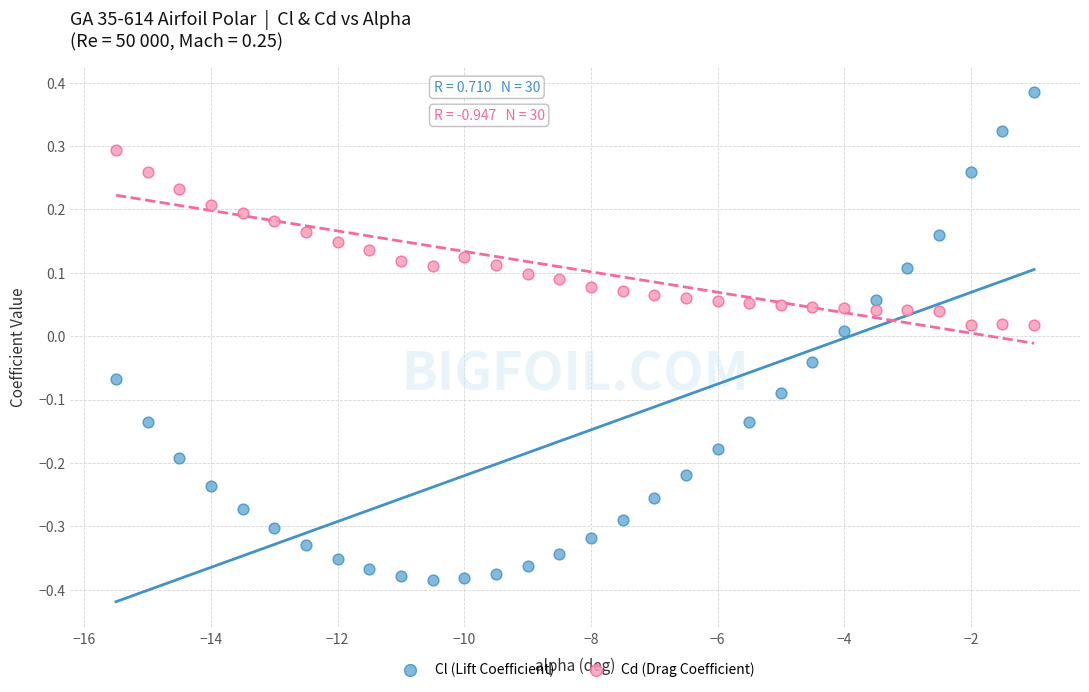

What are all the series names shown in the legend?

Cl (Lift Coefficient), Cd (Drag Coefficient)